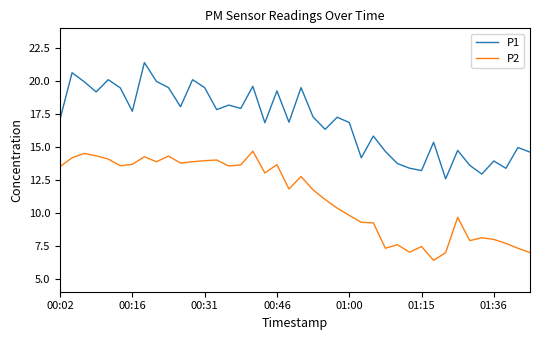

Does the chart have visible grid lines?

No